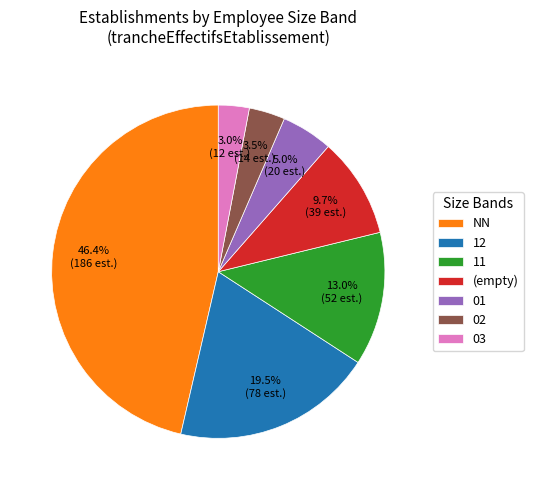

To the nearest percent, what is the difference between the 01 and 11 slice percentages?

8%